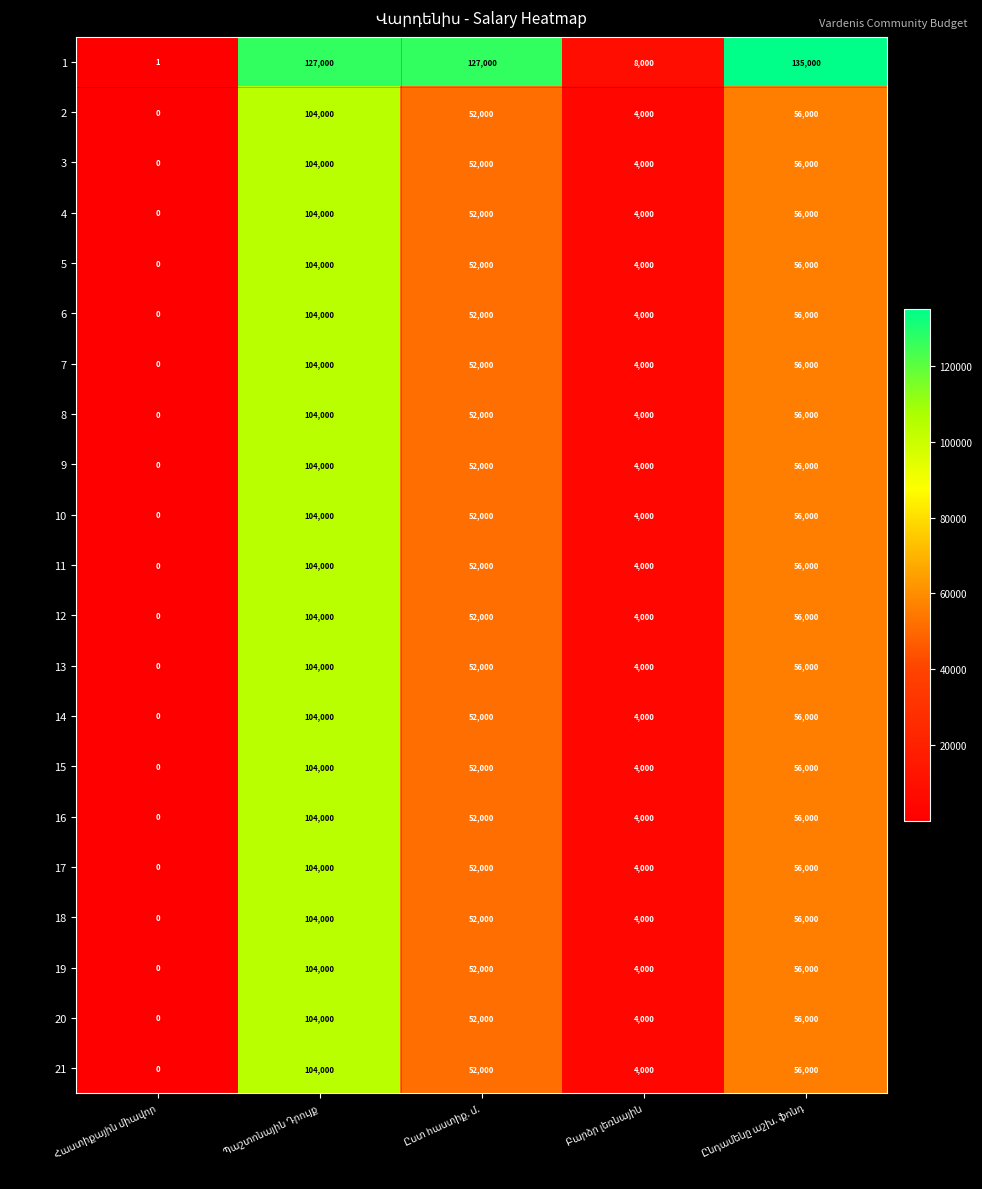

What is the difference between the maximum and second lowest values in the 10 series?

100000